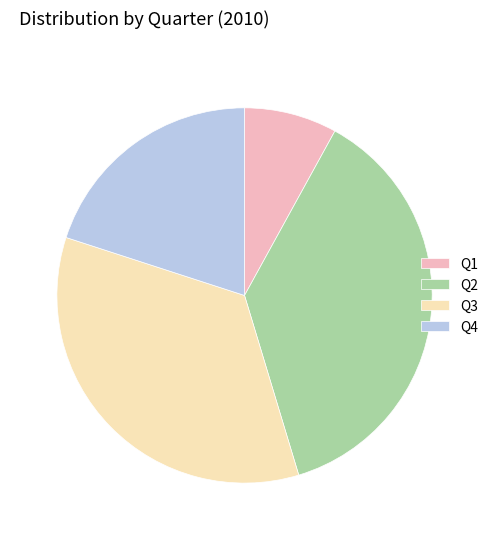

The Q4 slice represents 15% of the pie. True or false?

False